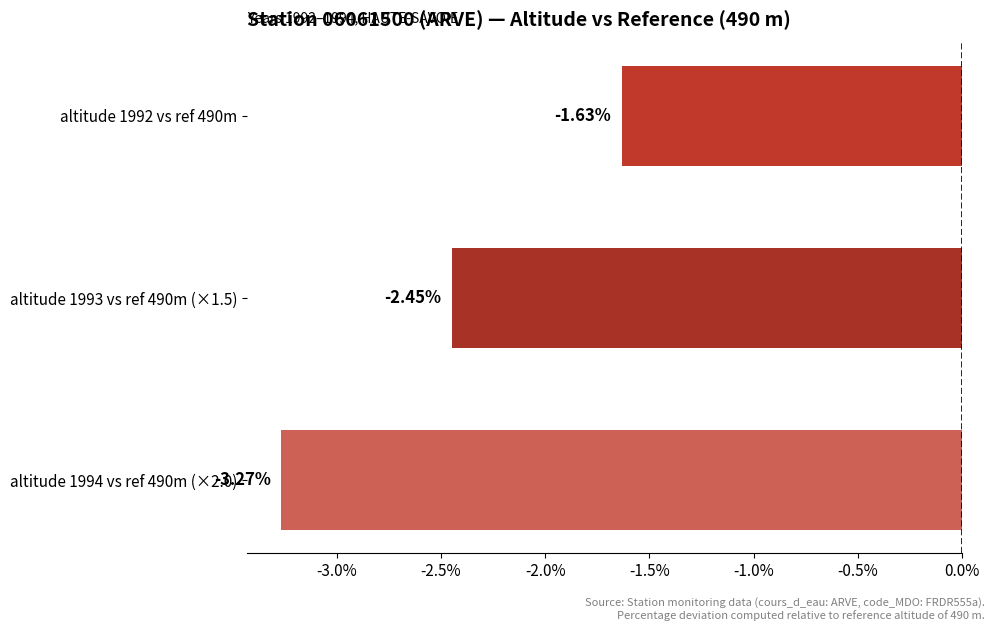

Rank the categories by value from highest to lowest.

altitude 1992 vs ref 490m, altitude 1993 vs ref 490m (×1.5), altitude 1994 vs ref 490m (×2.0)